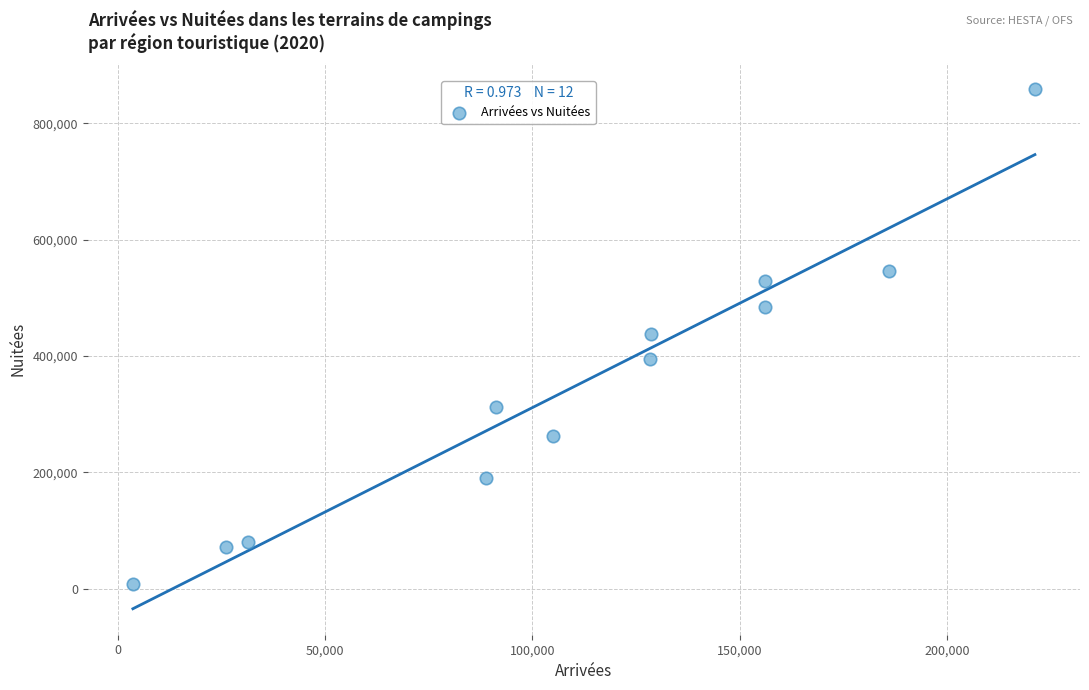

What is the average X value?

110202.1